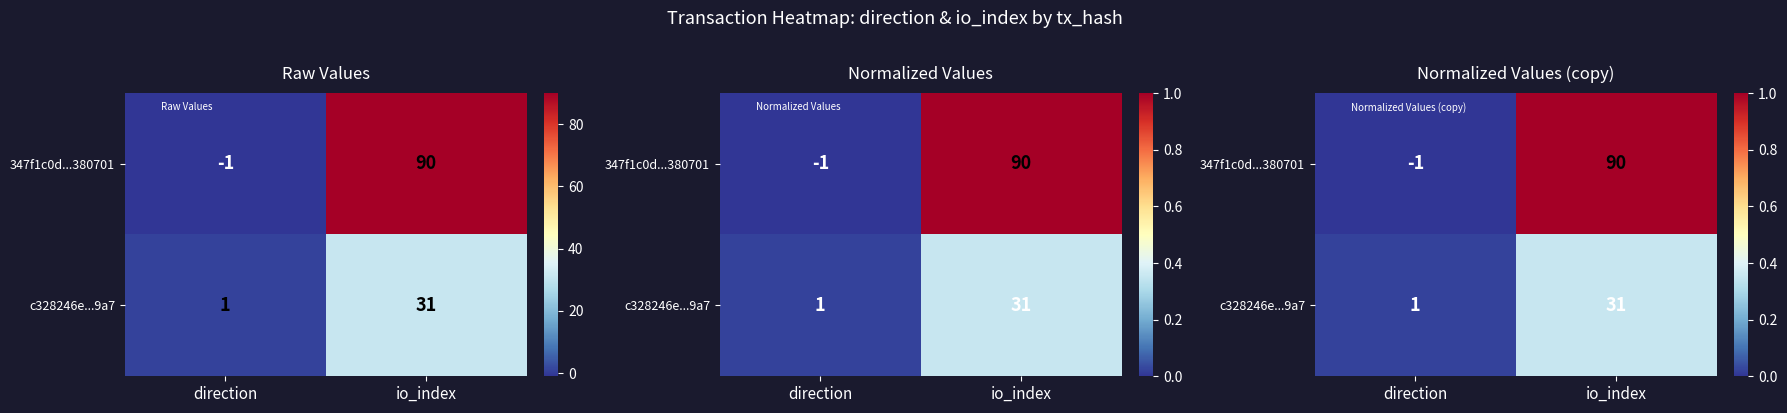

The 347f1c0d...380701 series shows 1.8 at io_index. True or false?

False